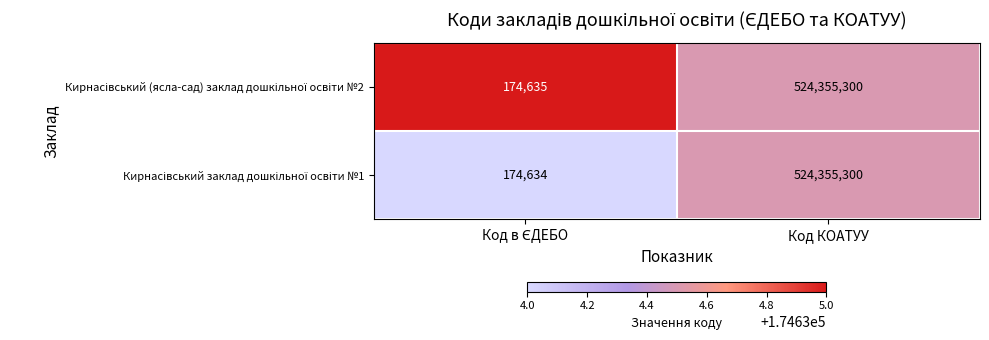

Count the number of categories in the chart.

2